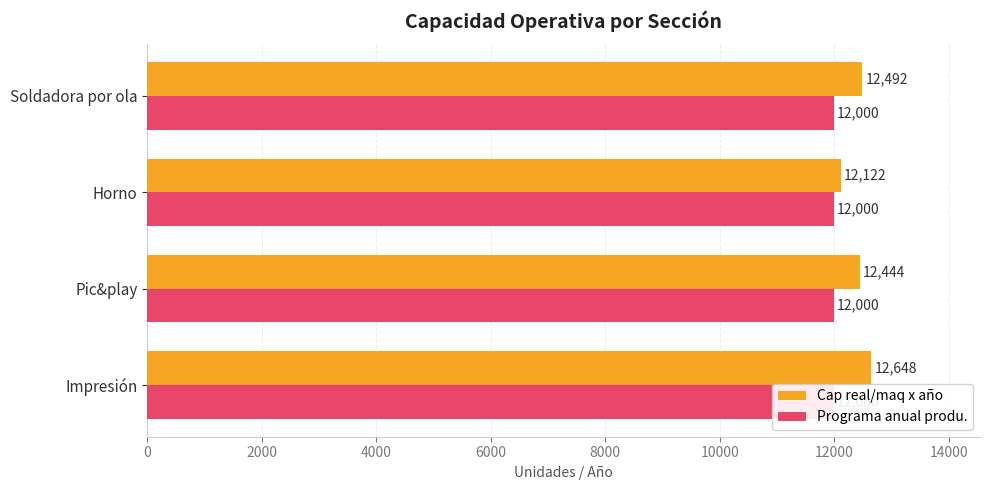

What are all the series names shown in the legend?

Cap real/maq x año, Programa anual produ.